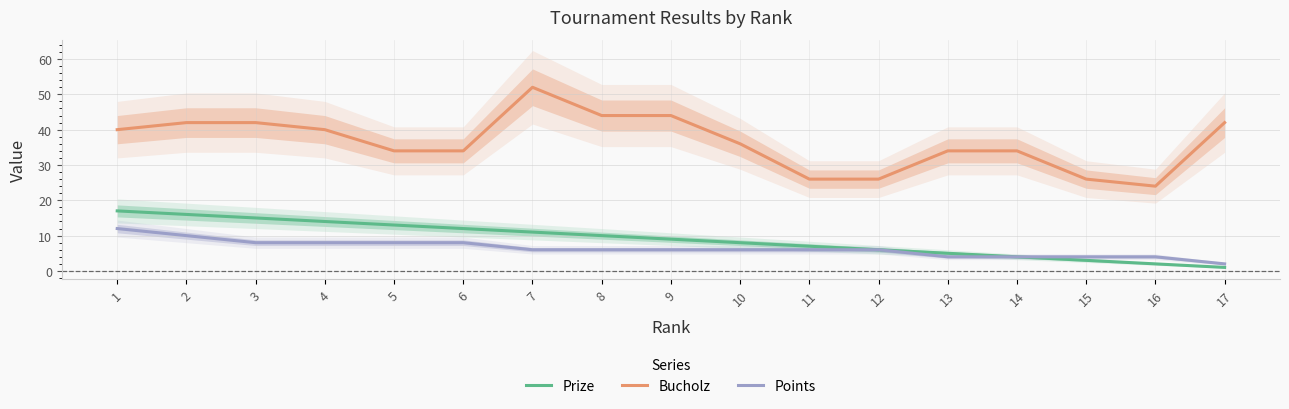

Does the chart have visible grid lines?

Yes